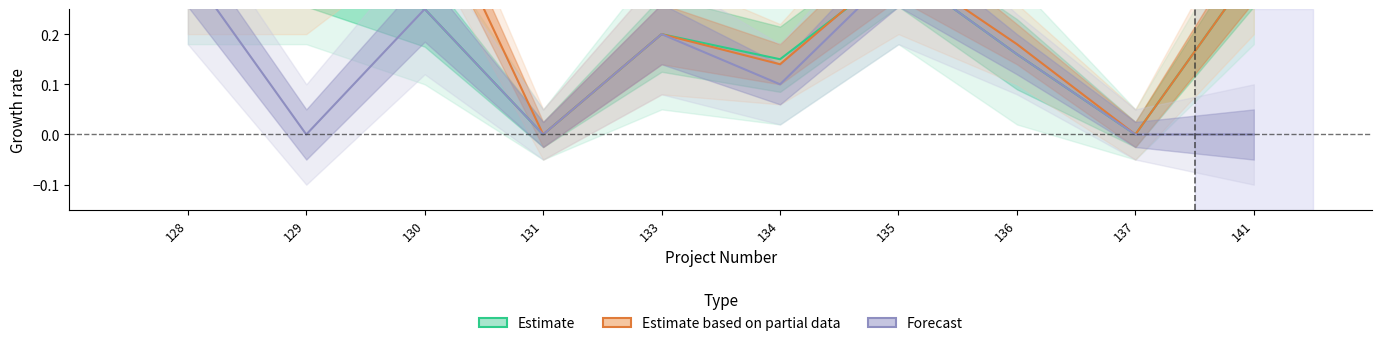

List the series in order of their peak value, lowest first.

Estimate, Forecast, Estimate based on partial data